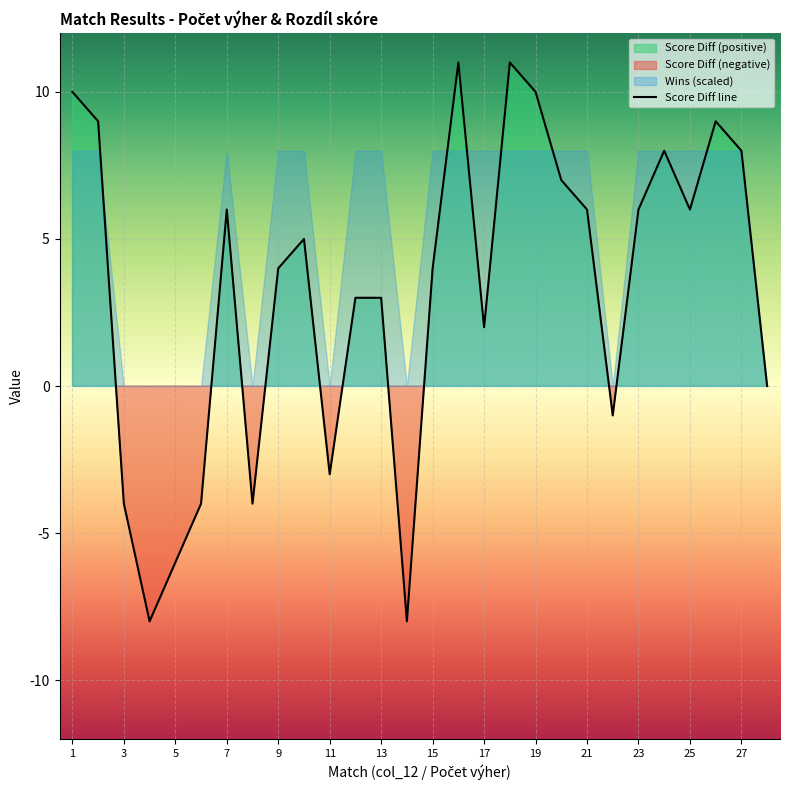

Is it true that Score Diff line equals 10 at 1?

True